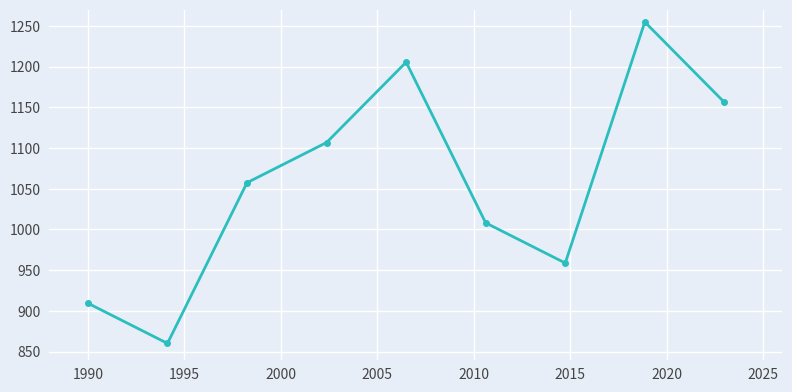

What is the sum of all values?

9517.5